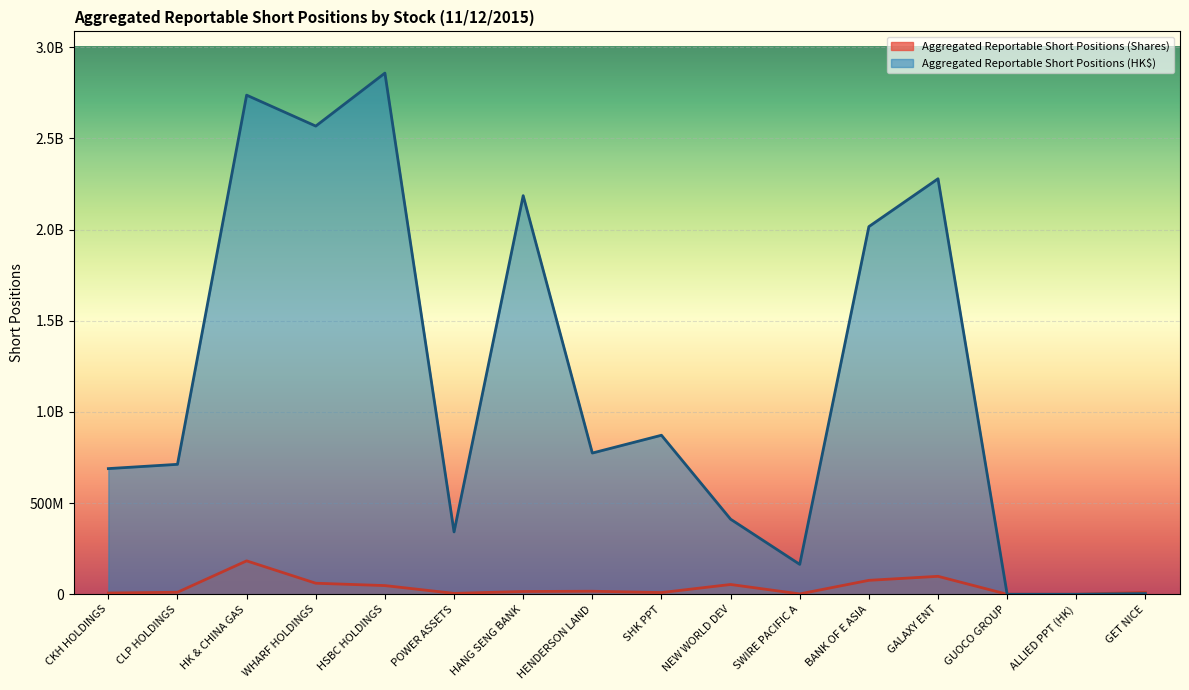

Read the Aggregated Reportable Short Positions (Shares) value at GALAXY ENT, to the nearest 10.

98439460